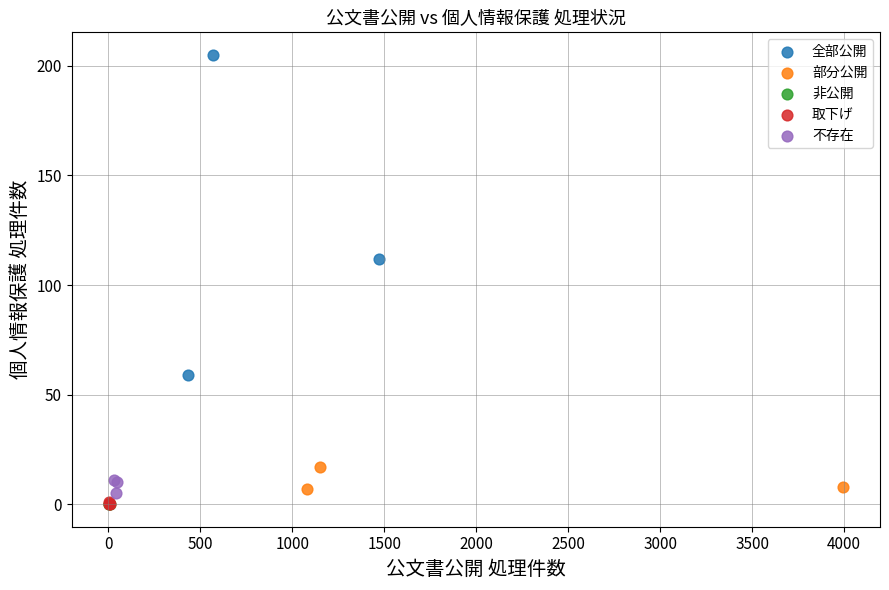

Which series reaches the maximum Y coordinate?

全部公開